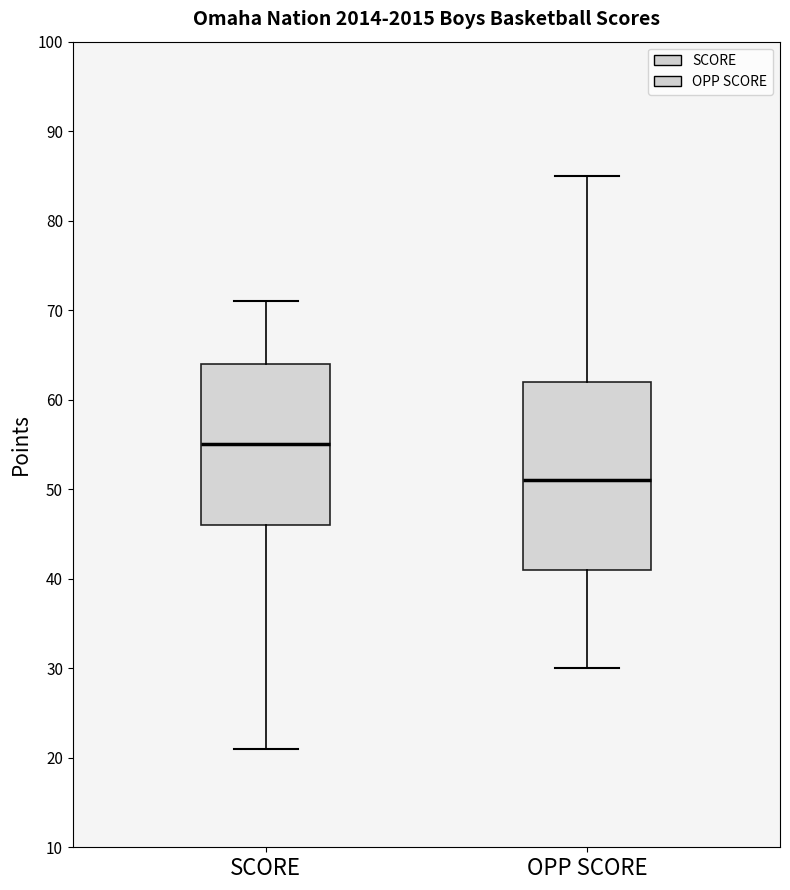

Which box has the highest median line?

SCORE